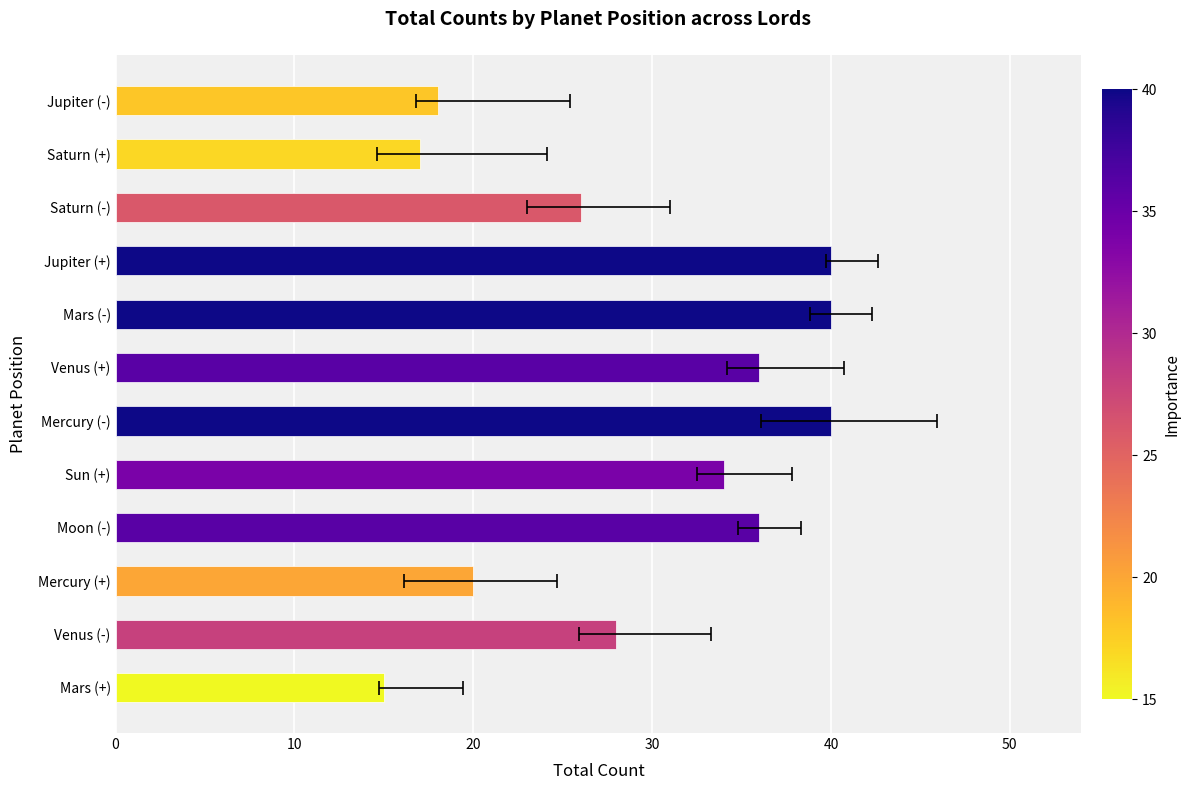

The chart shows a value of 10 at Mercury (+). True or false?

False